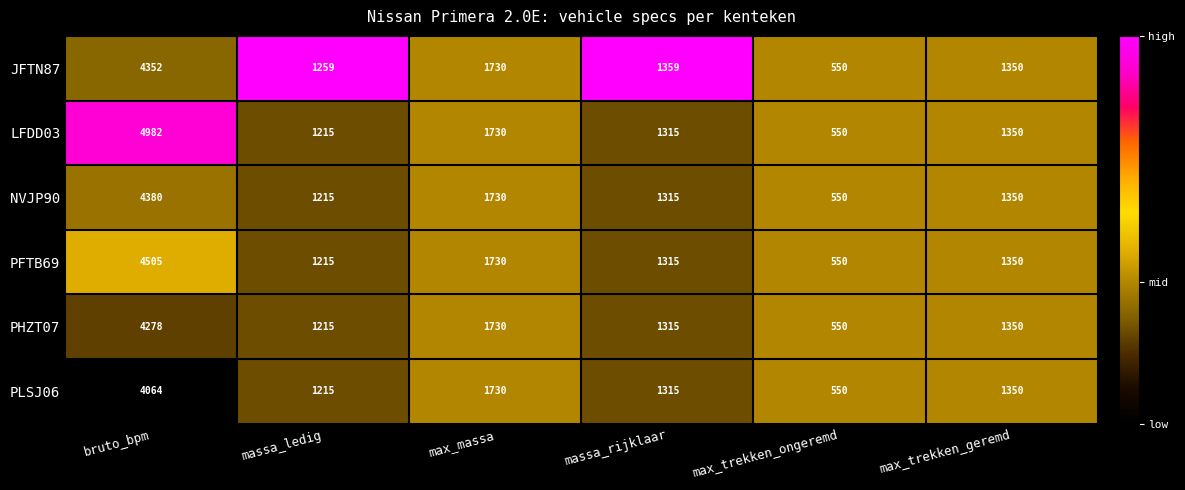

Rank the categories by PFTB69 value from lowest to highest.

max_trekken_ongeremd, massa_ledig, massa_rijklaar, max_trekken_geremd, max_massa, bruto_bpm